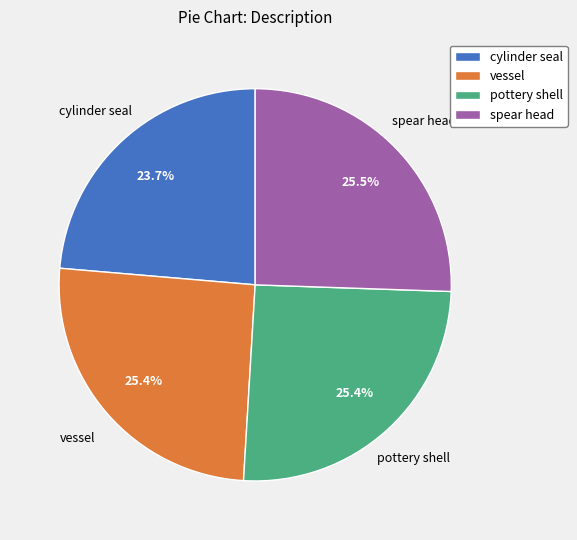

The cylinder seal slice represents 24% of the pie. True or false?

True